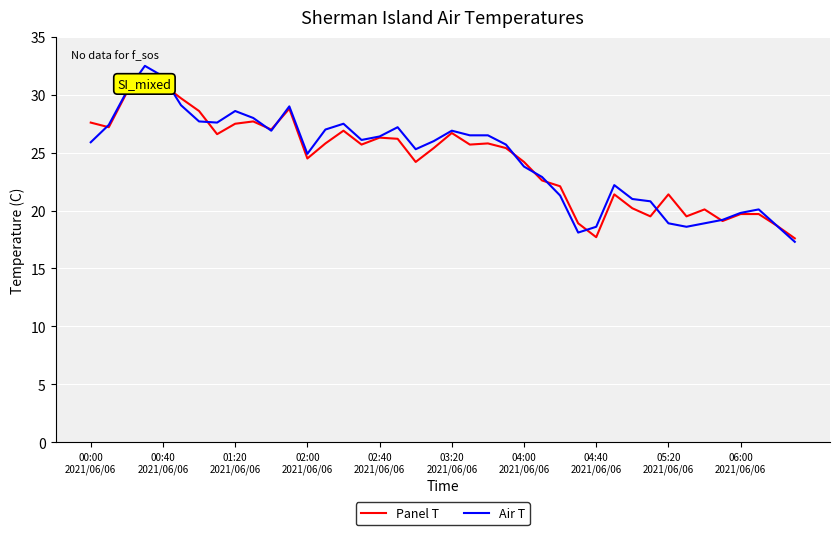

What is the difference between the maximum and minimum values in the Panel T series?

13.4